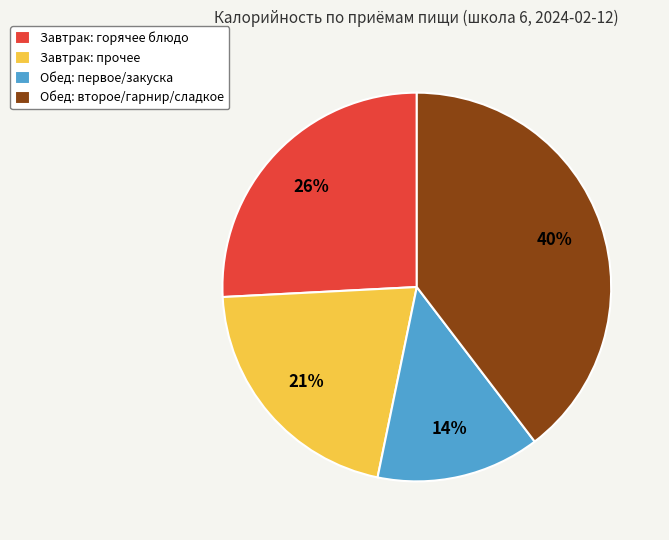

Is there a majority slice in this chart?

No